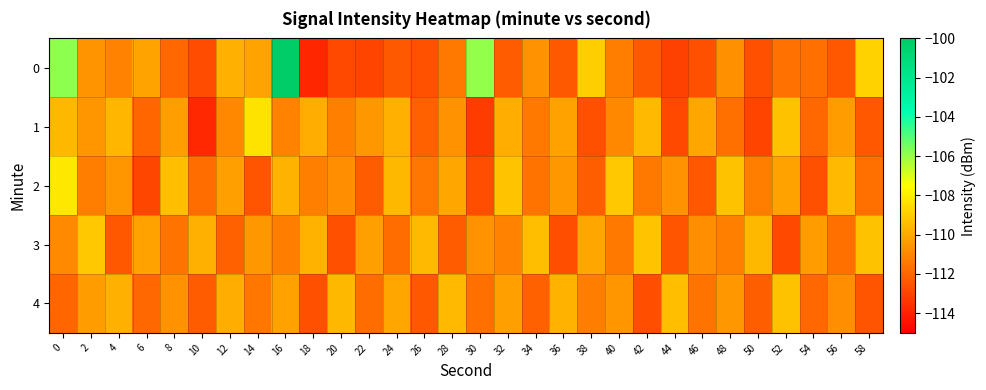

Reading right to left, what are all the values shown in this chart?

0: 58=-108.8	56=-112.4	54=-111.7	52=-111.6	50=-112.6	48=-110.7	46=-112.7	44=-113.0	42=-112.3	40=-111.3	38=-109.0	36=-112.3	34=-110.7	32=-112.3	30=-106.0	28=-111.5	26=-112.6	24=-112.4	22=-113.0	20=-112.8	18=-113.8	16=-100.1	14=-110.2	12=-109.8	10=-112.7	8=-111.9	6=-110.2	4=-111.2	2=-110.6	0=-105.8
1: 58=-112.4	56=-110.4	54=-111.9	52=-109.3	50=-113.0	48=-111.7	46=-110.1	44=-112.8	42=-109.5	40=-111.0	38=-112.6	36=-110.2	34=-111.4	32=-109.9	30=-113.2	28=-110.7	26=-112.1	24=-109.8	22=-110.5	20=-111.2	18=-109.8	16=-111.1	14=-108.3	12=-111.0	10=-113.8	8=-110.3	6=-112.0	4=-109.6	2=-110.6	0=-109.6
2: 58=-111.7	56=-109.5	54=-112.6	52=-110.2	50=-111.3	48=-109.3	46=-112.4	44=-110.7	42=-111.4	40=-109.1	38=-112.2	36=-110.5	34=-111.6	32=-109.2	30=-112.7	28=-110.1	26=-111.5	24=-109.6	22=-112.3	20=-110.8	18=-111.2	16=-109.7	14=-112.5	12=-110.3	10=-111.8	8=-109.4	6=-112.9	4=-110.6	2=-111.3	0=-108.2
3: 58=-109.3	56=-111.7	54=-110.4	52=-112.8	50=-109.6	48=-111.2	46=-110.8	44=-112.5	42=-109.2	40=-111.4	38=-110.1	36=-112.7	34=-109.4	32=-111.1	30=-110.7	28=-112.3	26=-109.5	24=-111.8	22=-110.3	20=-112.6	18=-109.7	16=-111.3	14=-110.5	12=-112.1	10=-109.8	8=-111.6	6=-110.2	4=-112.4	2=-109.1	0=-110.9
4: 58=-112.5	56=-110.8	54=-111.9	52=-109.3	50=-112.2	48=-110.5	46=-111.6	44=-109.4	42=-112.7	40=-110.6	38=-111.3	36=-109.7	34=-112.1	32=-110.3	30=-111.7	28=-109.5	26=-112.4	24=-110.1	22=-111.8	20=-109.6	18=-112.6	16=-110.2	14=-111.5	12=-109.9	10=-112.3	8=-110.7	6=-111.9	4=-109.8	2=-110.4	0=-112.0